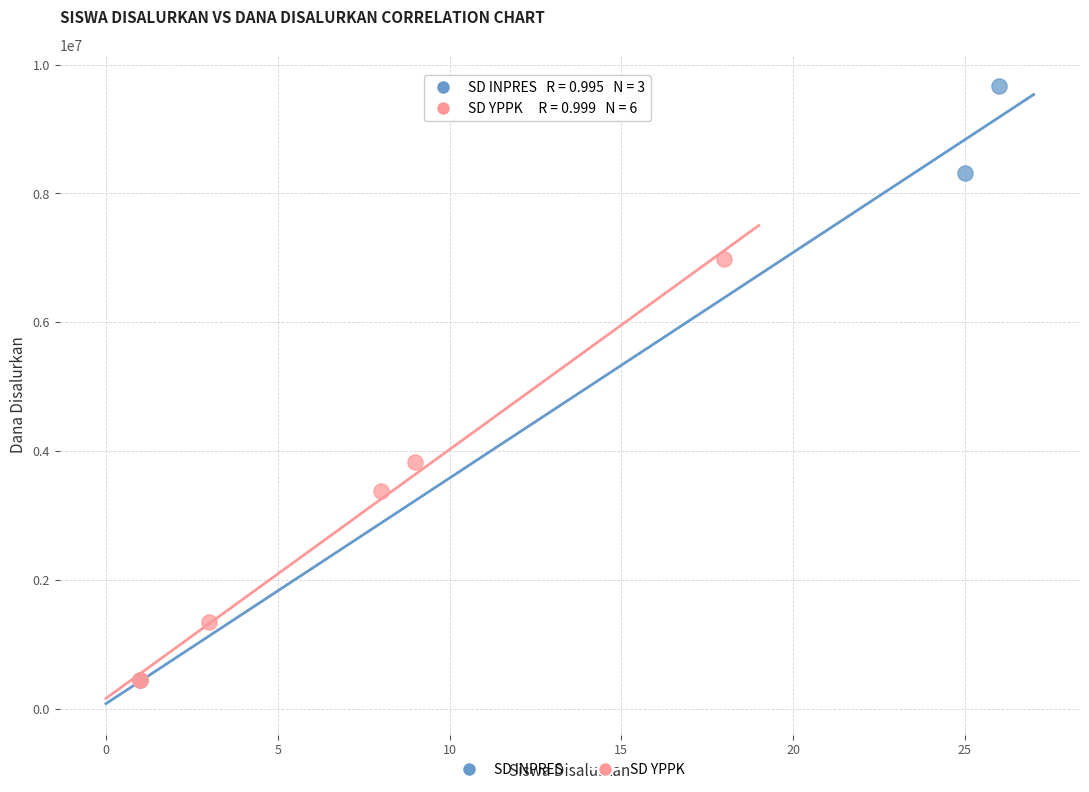

Which series has the widest spread of Y values?

SD INPRES